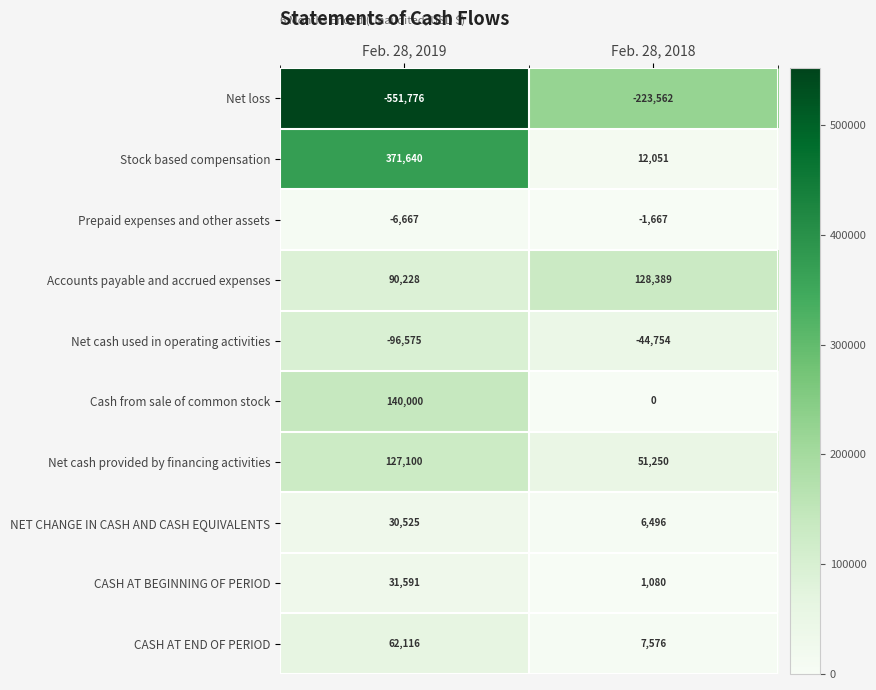

True or false: NET CHANGE IN CASH AND CASH EQUIVALENTS has a value of 30525 at Feb. 28, 2019.

True